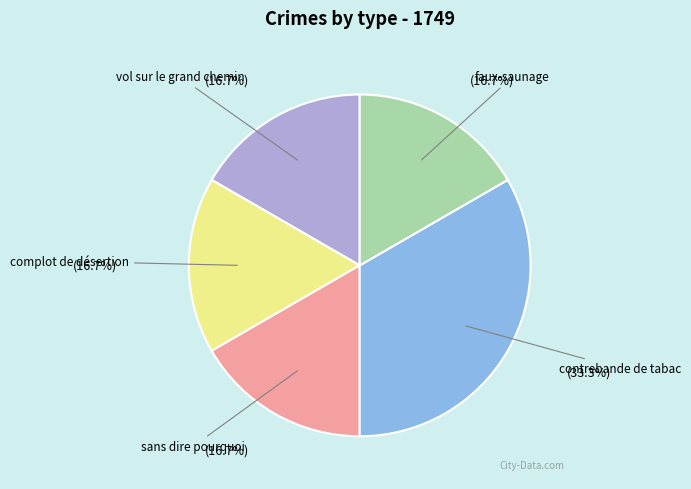

Is there a majority slice in this chart?

No